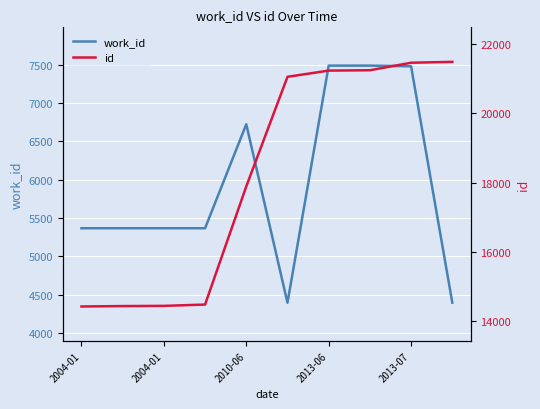

True or false: work_id and id cross at least once.

False